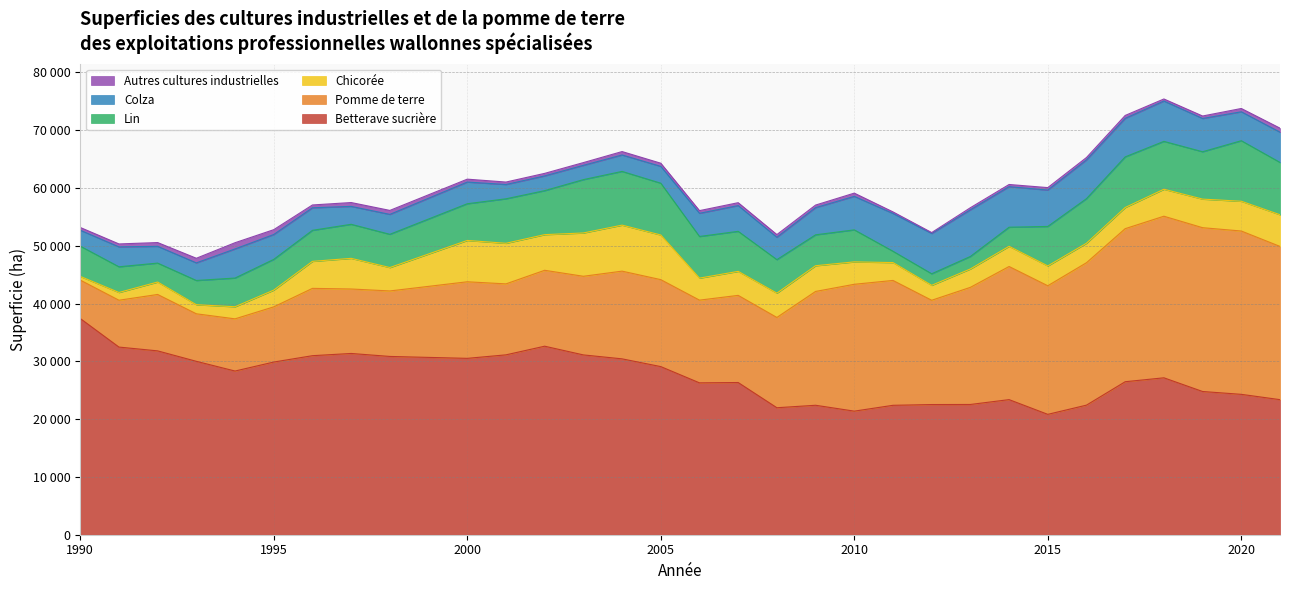

Where is the first local maximum for Chicorée?

1992